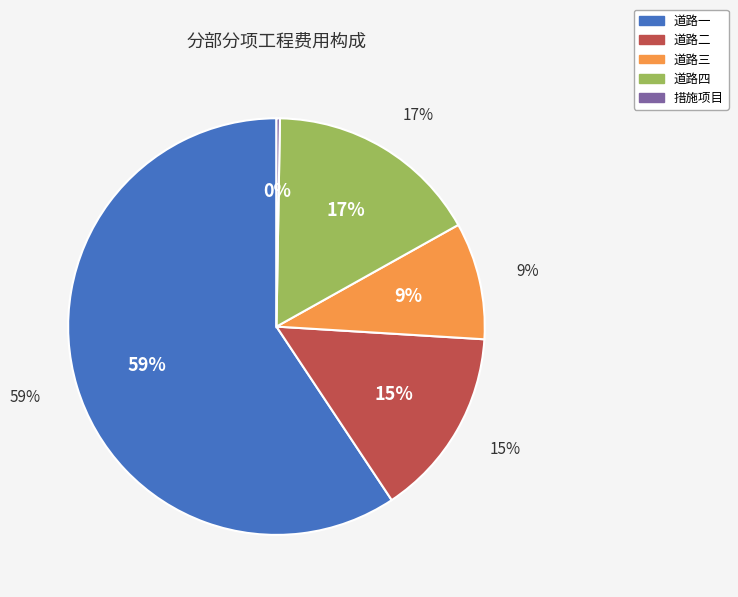

To the nearest percent, what is the difference between the largest and smallest slice percentages?

59%